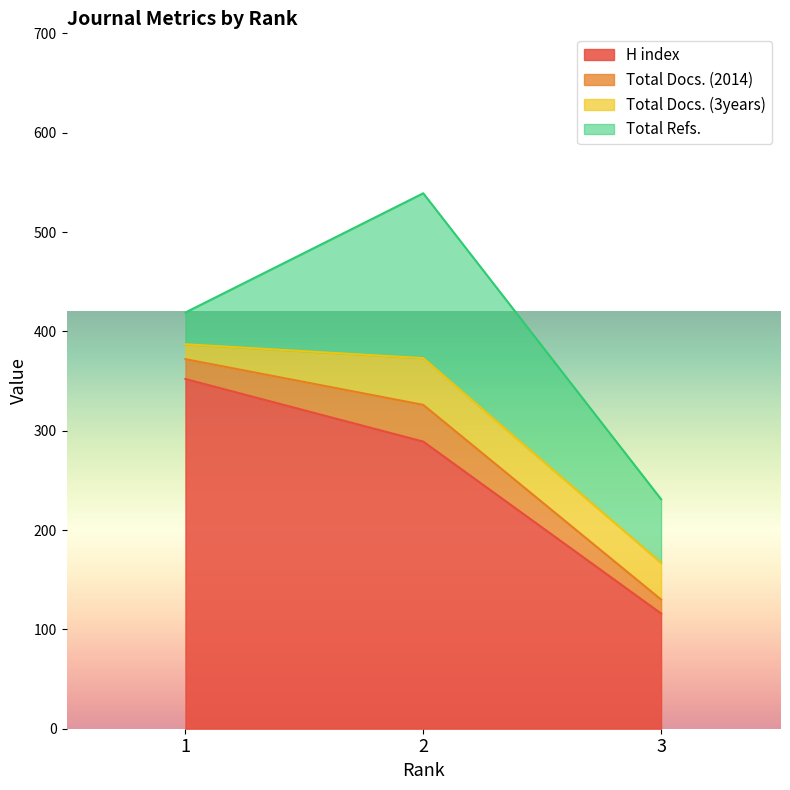

Does the chart display data point markers on the line(s)?

No